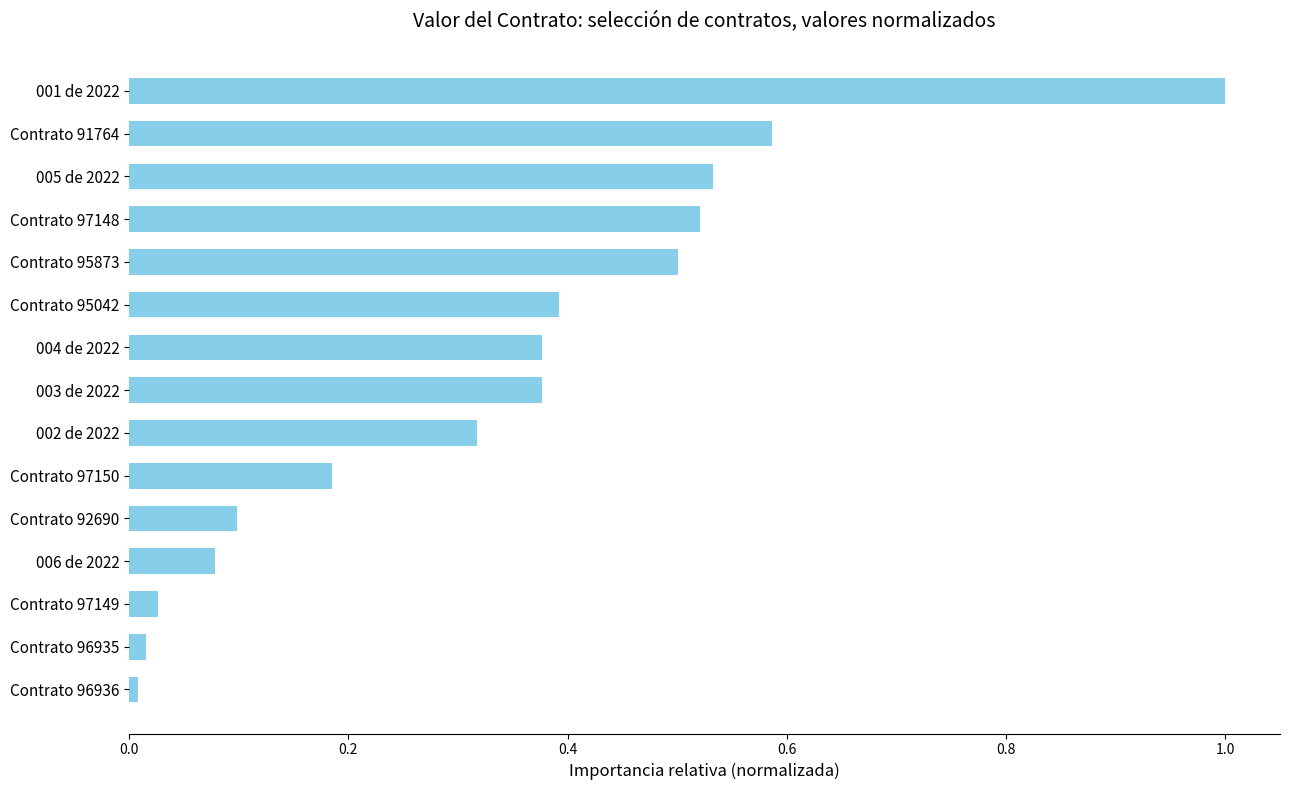

How many categories are shown in the chart?

15